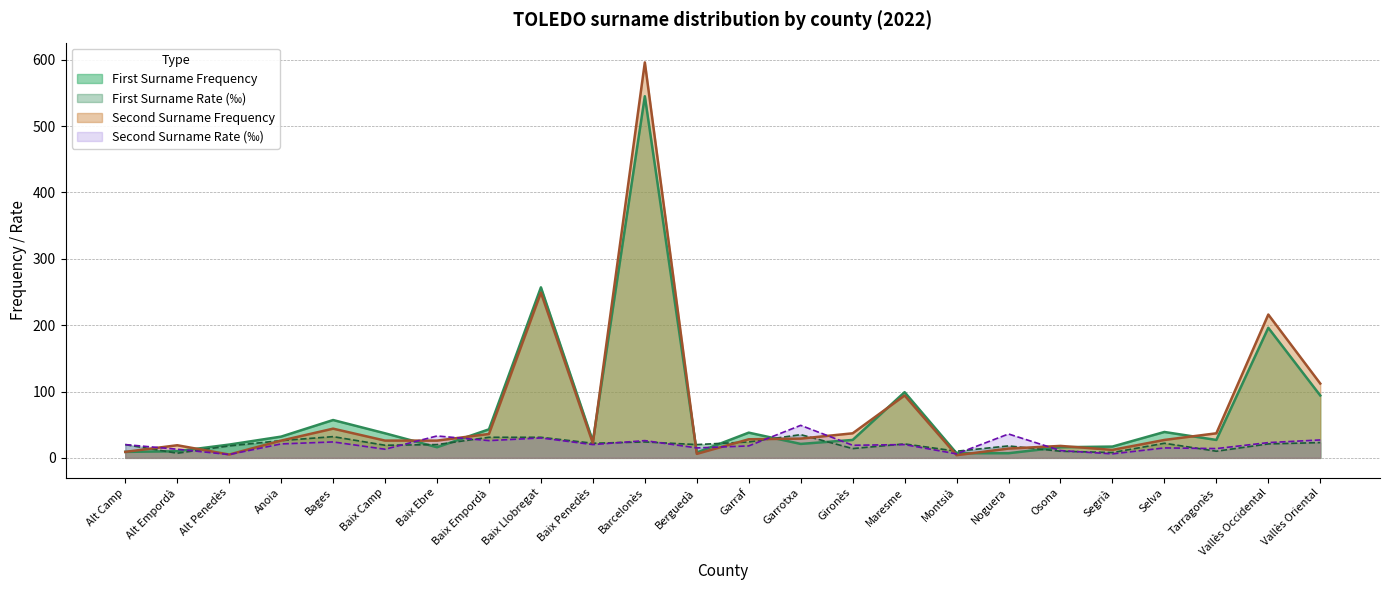

What is the label of the 18th point from the left?

Noguera